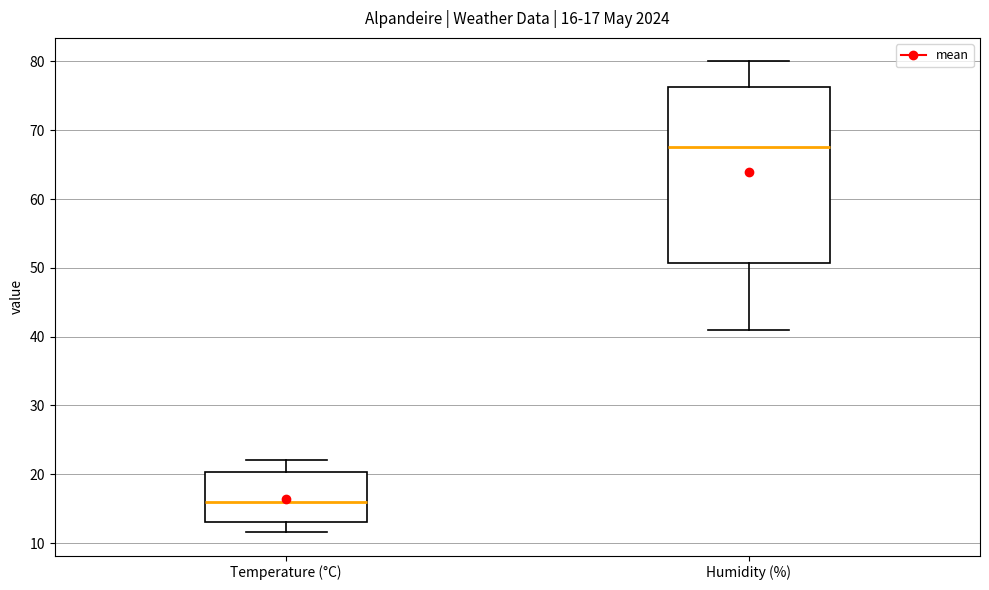

Which box's median line is the highest?

Humidity (%)